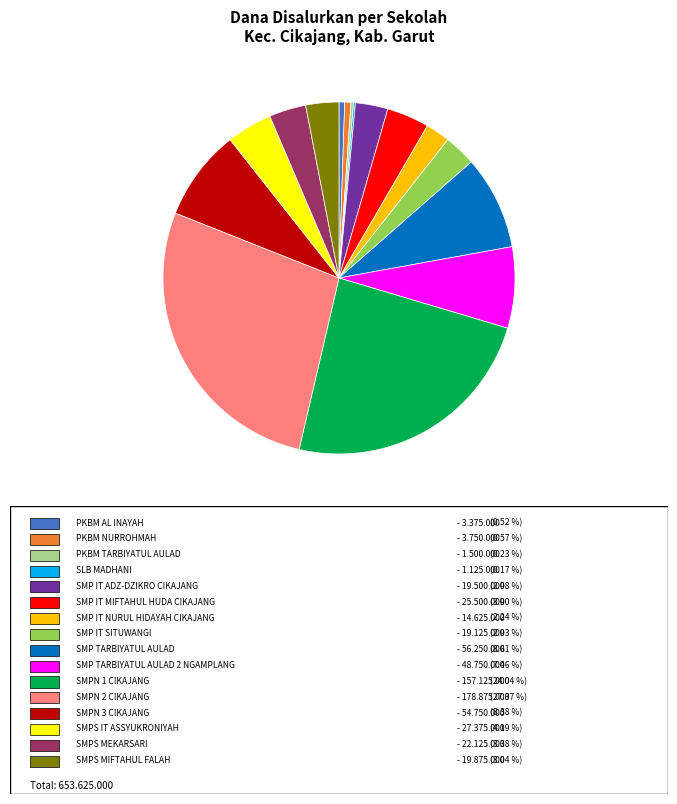

Is there a majority slice in this chart?

No